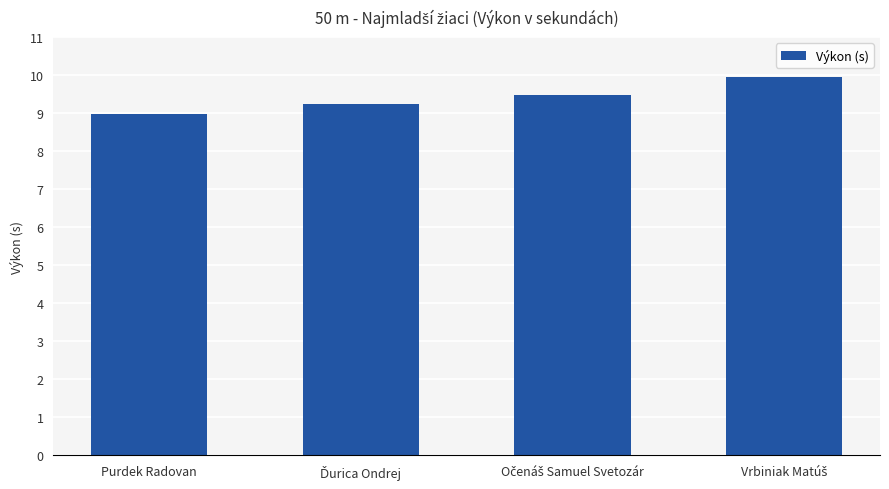

Reading left to right, extract all data points from this chart.

9.0	9.2	9.5	10.0